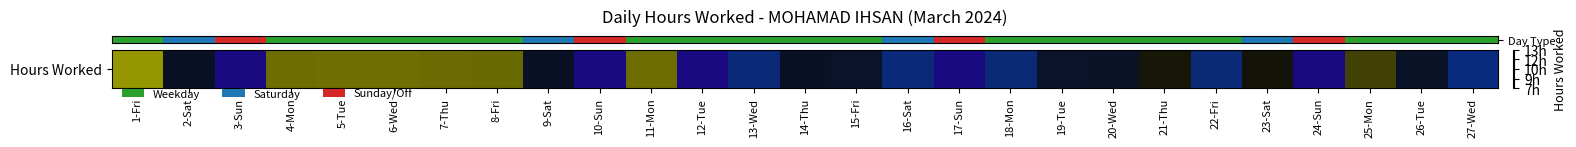

List the labels in order of value, largest first.

1-Fri, 5-Tue, 6-Wed, 4-Mon, 11-Mon, 7-Thu, 8-Fri, 25-Mon, 21-Thu, 23-Sat, 2-Sat, 14-Thu, 9-Sat, 20-Wed, 26-Tue, 19-Tue, 15-Fri, 18-Mon, 22-Fri, 16-Sat, 13-Wed, 27-Wed, 3-Sun, 10-Sun, 12-Tue, 17-Sun, 24-Sun